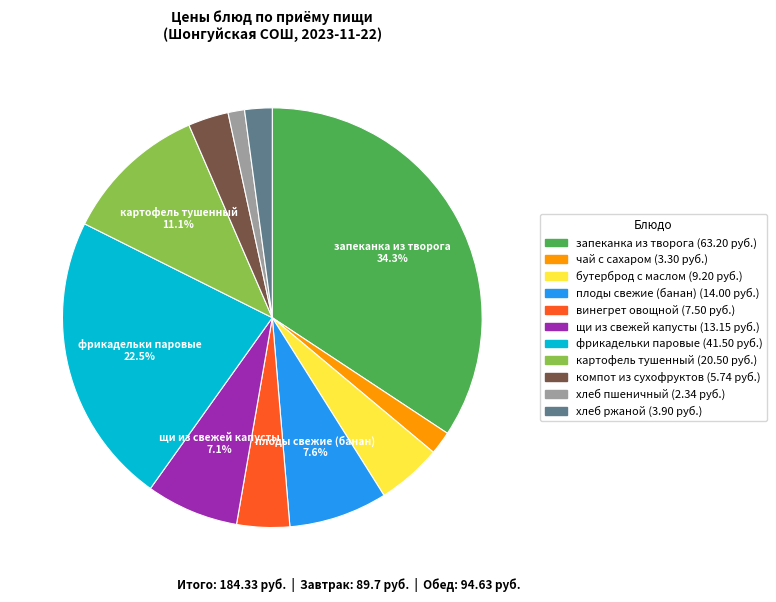

Is there a majority slice in this chart?

No